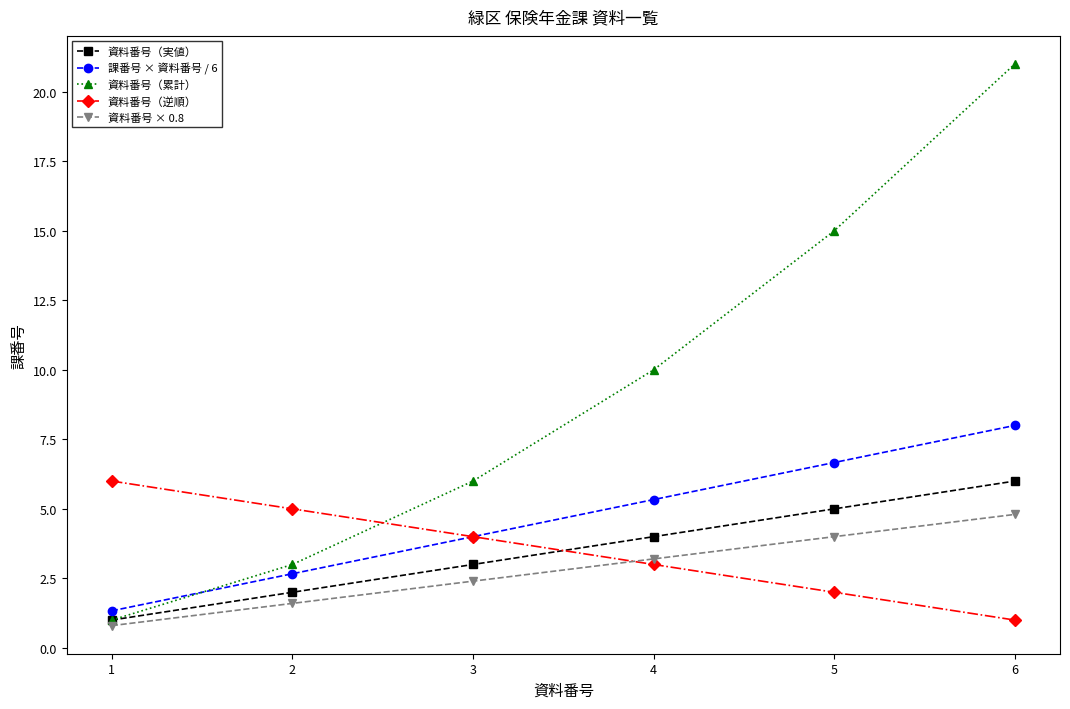

What is the maximum value shown in the chart?

21.0